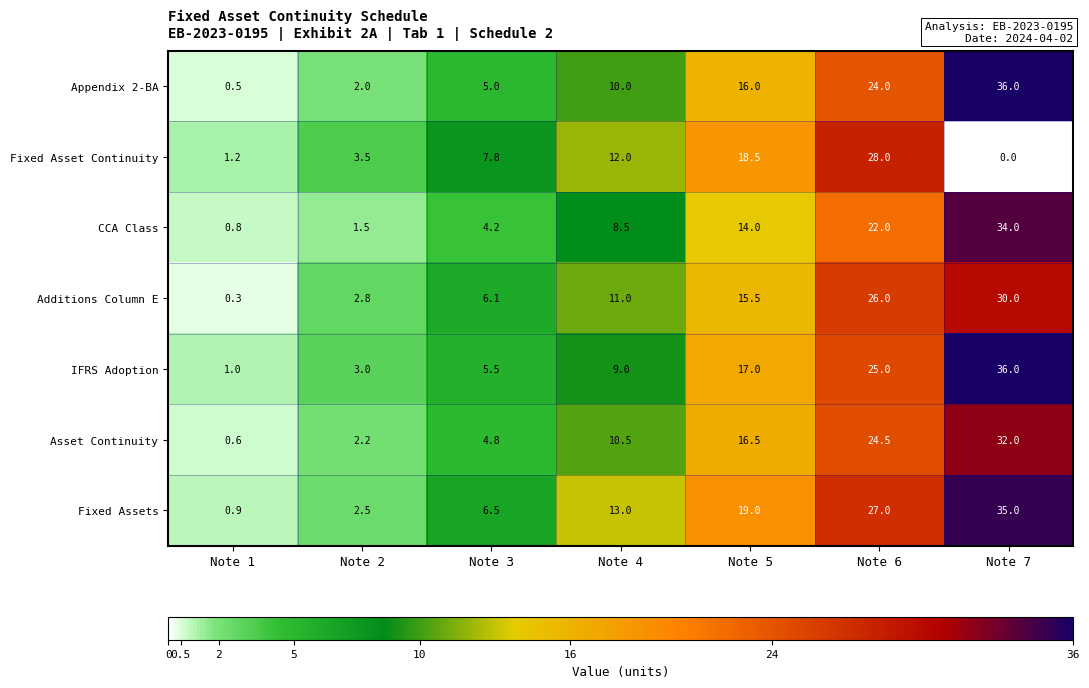

Between Note 4 and Note 7, which series saw the biggest shift?

IFRS Adoption